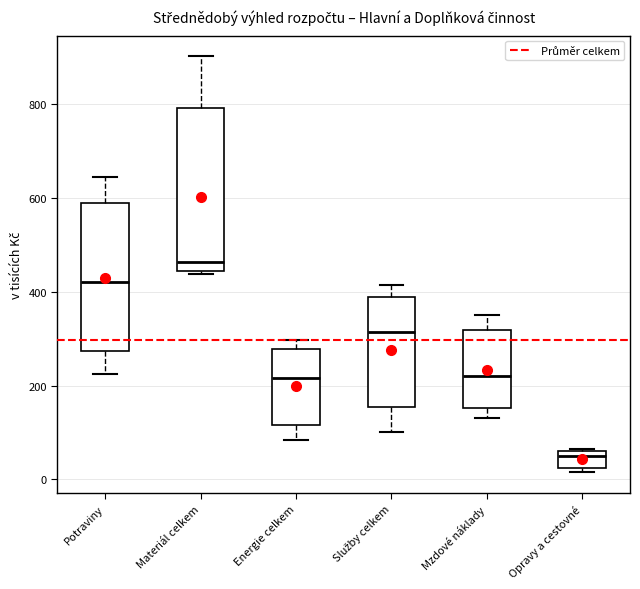

Which box's median line is the highest?

Materiál celkem